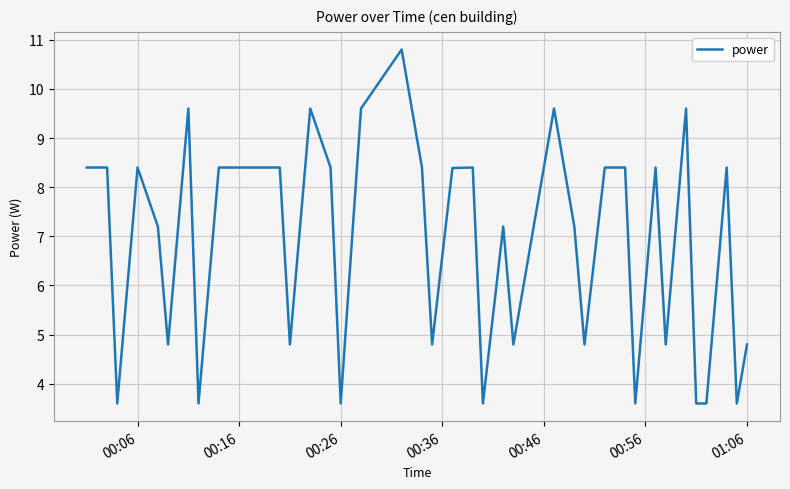

What is the difference between the maximum and minimum values?

7.2